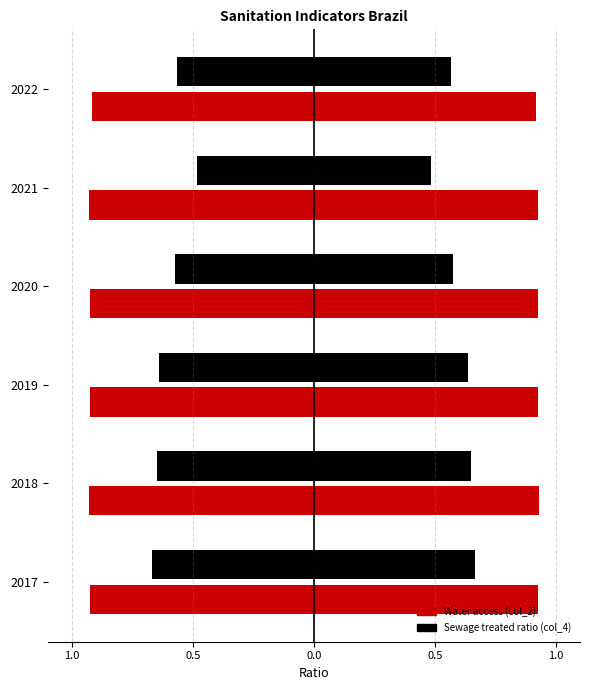

The value of Sewage treated ratio (col_4) (right) at 2019 is 0.6. True or false?

True